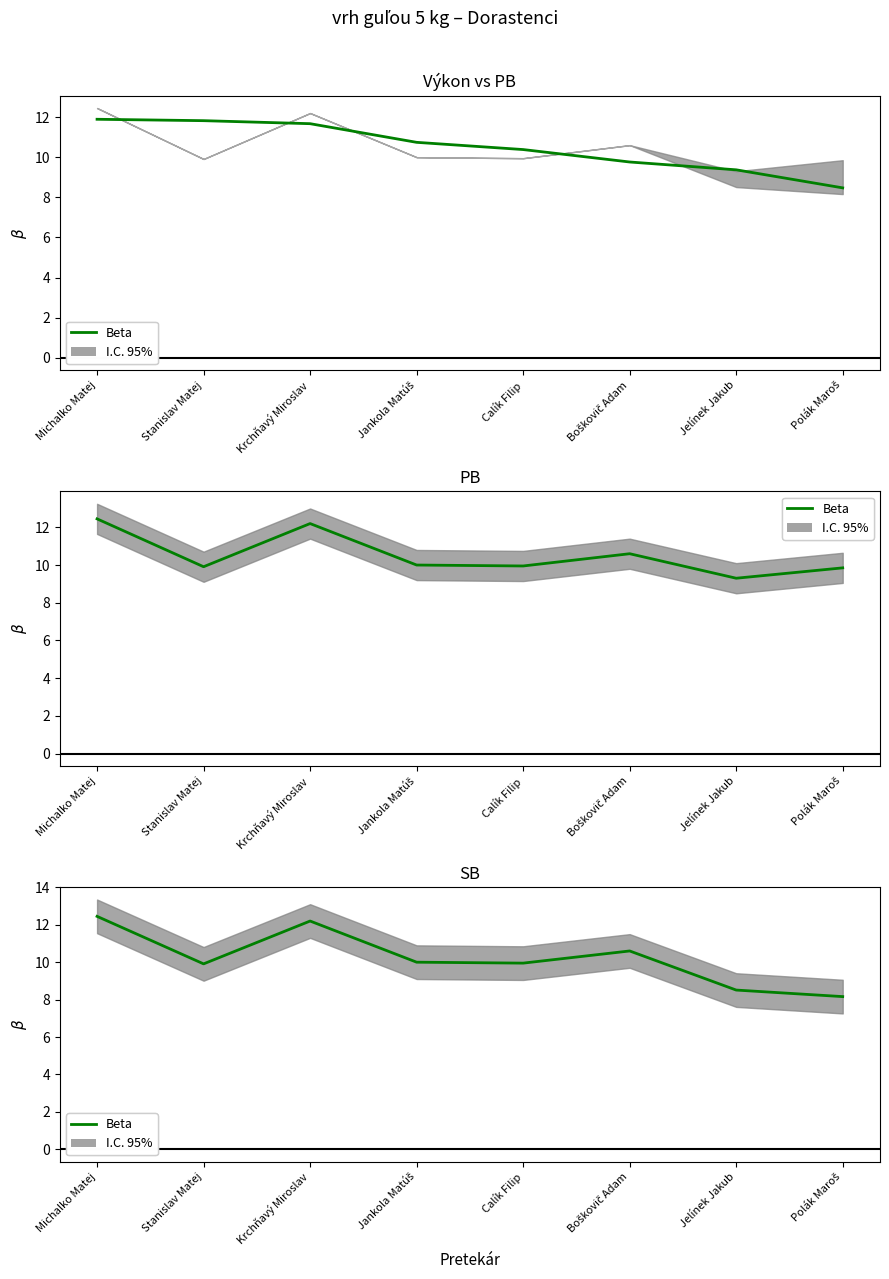

What is the smallest value displayed?

8.2